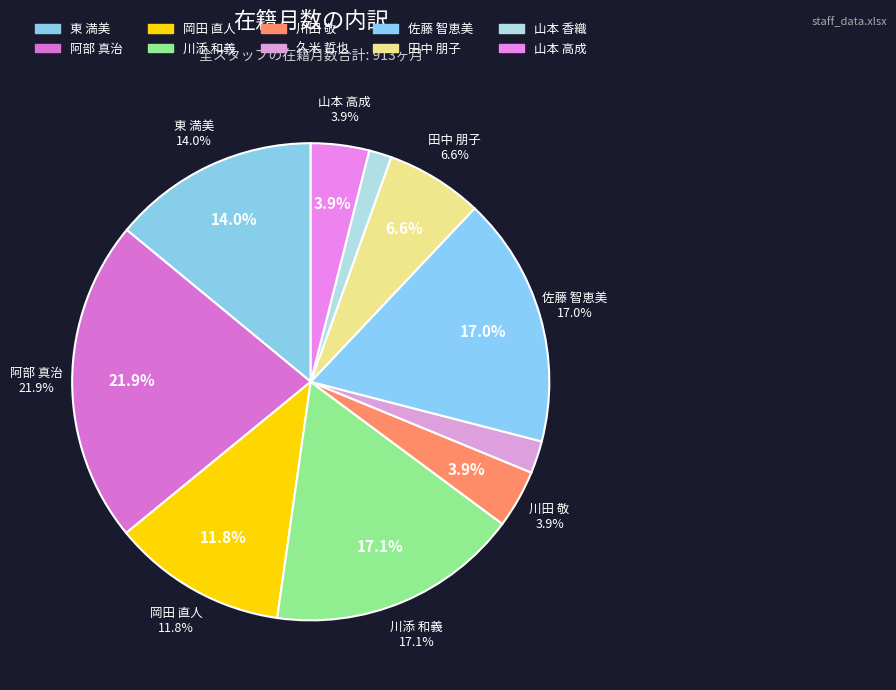

Count the number of slices in the pie.

10